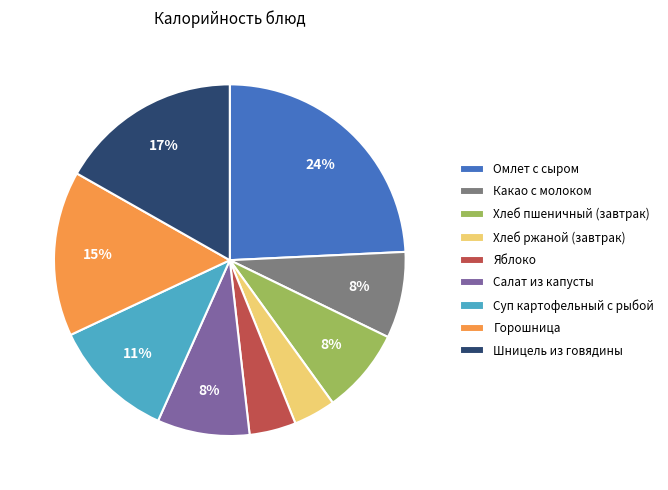

Count the number of slices in the pie.

9